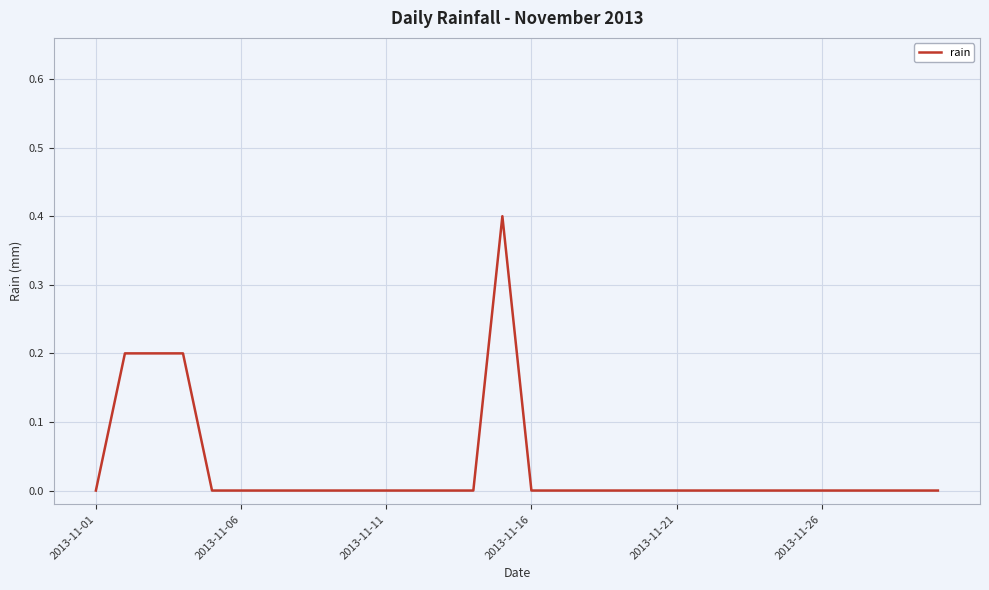

What is the difference between the maximum and minimum values?

0.4